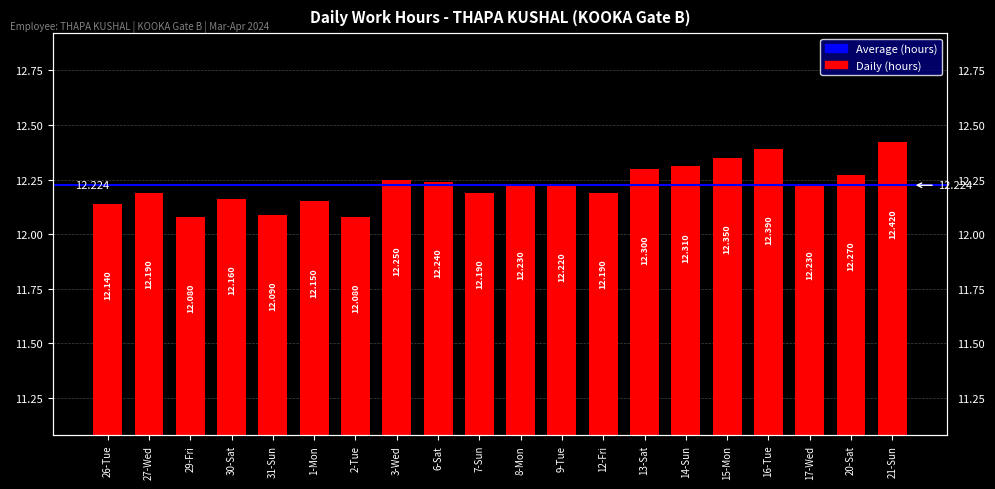

Rank the categories by value from lowest to highest.

29-Fri, 2-Tue, 31-Sun, 26-Tue, 1-Mon, 30-Sat, 27-Wed, 7-Sun, 12-Fri, 9-Tue, 8-Mon, 17-Wed, 6-Sat, 3-Wed, 20-Sat, 13-Sat, 14-Sun, 15-Mon, 16-Tue, 21-Sun